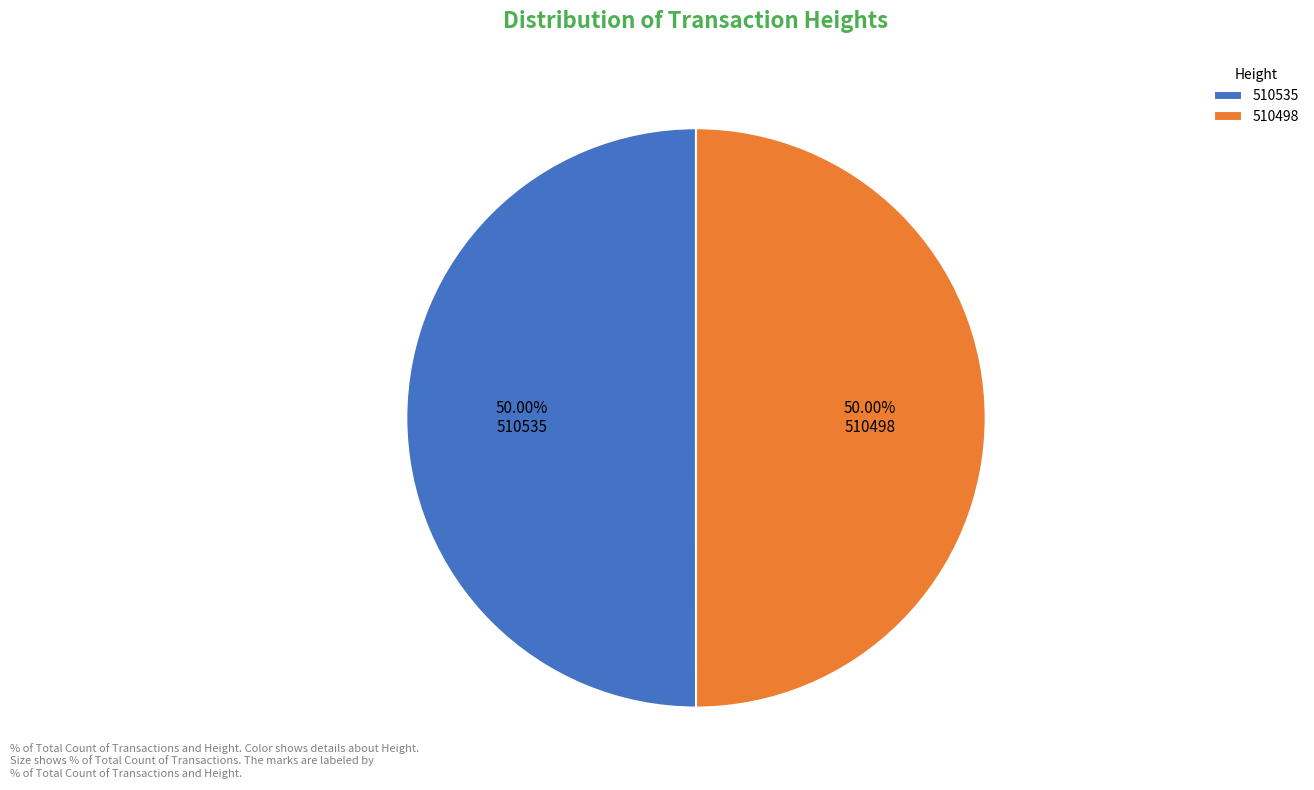

How many segments does this pie chart have?

2